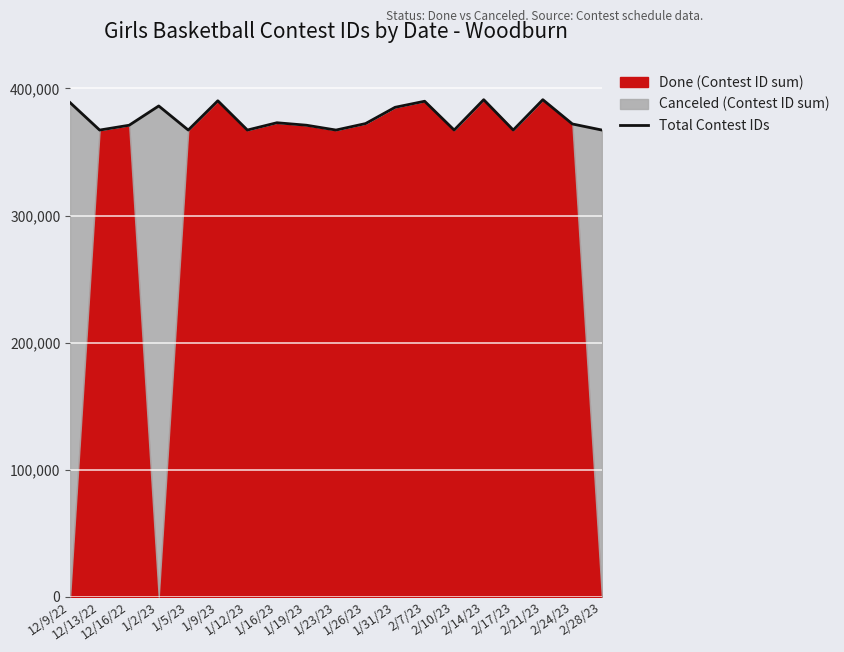

How many lines are shown in the chart?

1